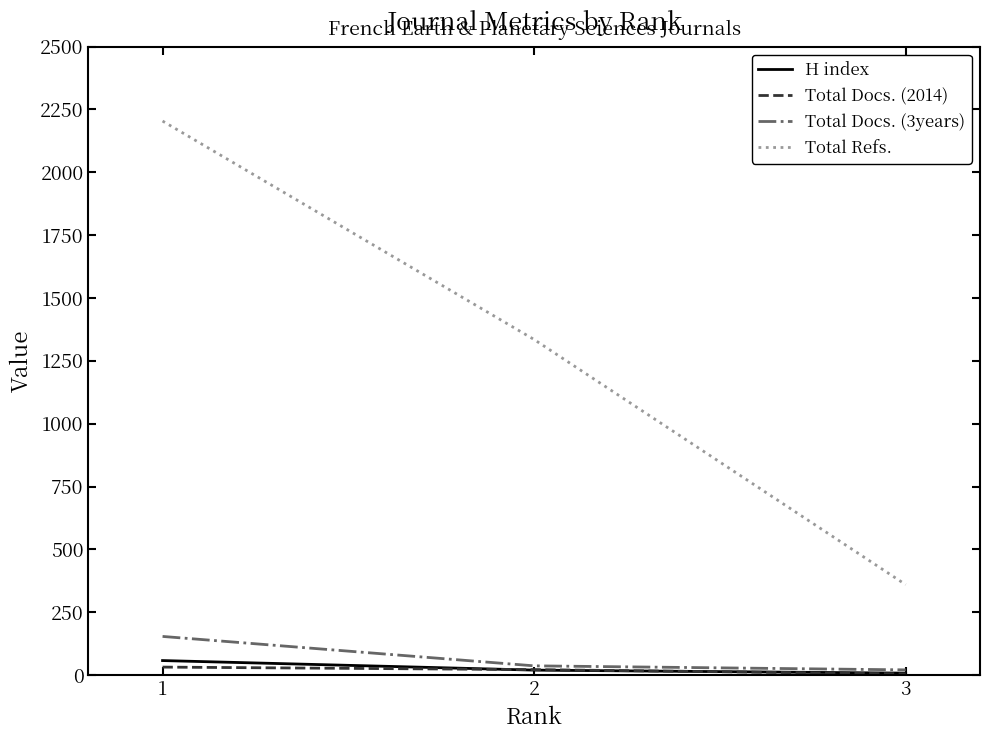

How many lines are shown in the chart?

4